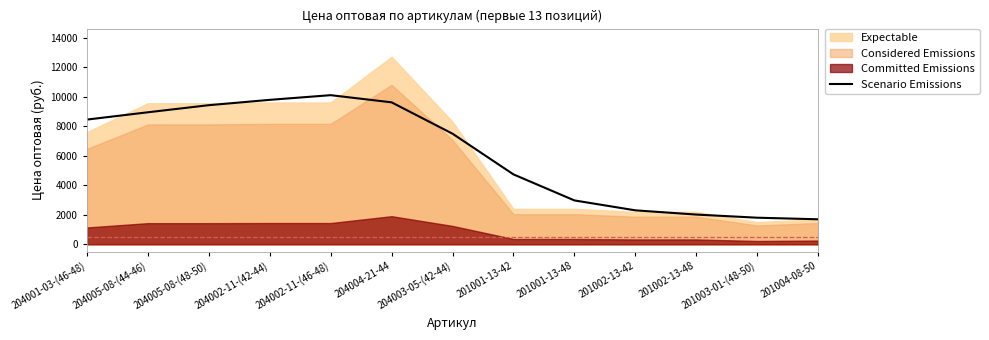

Is it true that the value at 201001-13-48 is 2971.6?

True